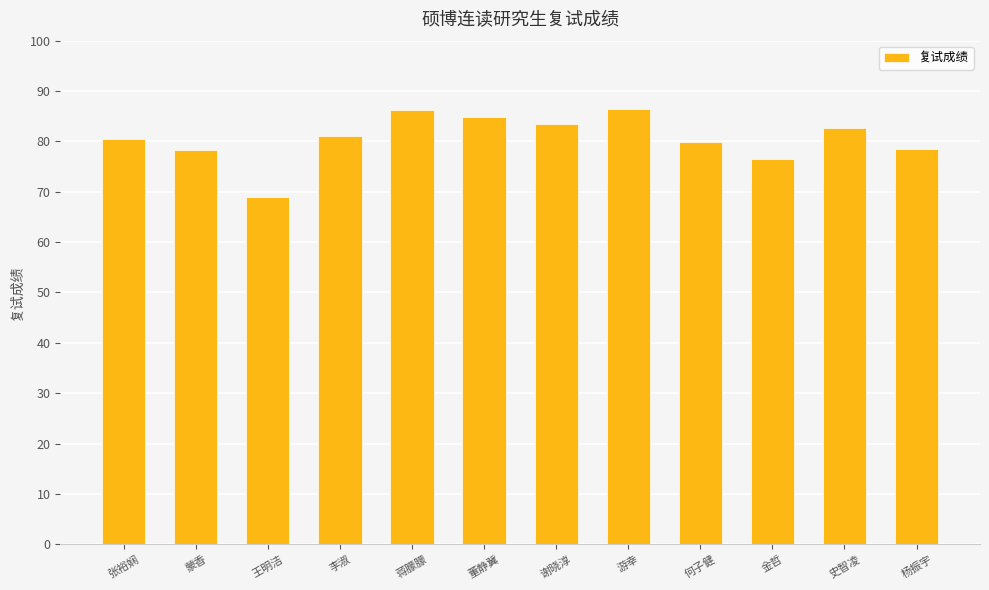

What is the minimum value shown in the chart?

69.0